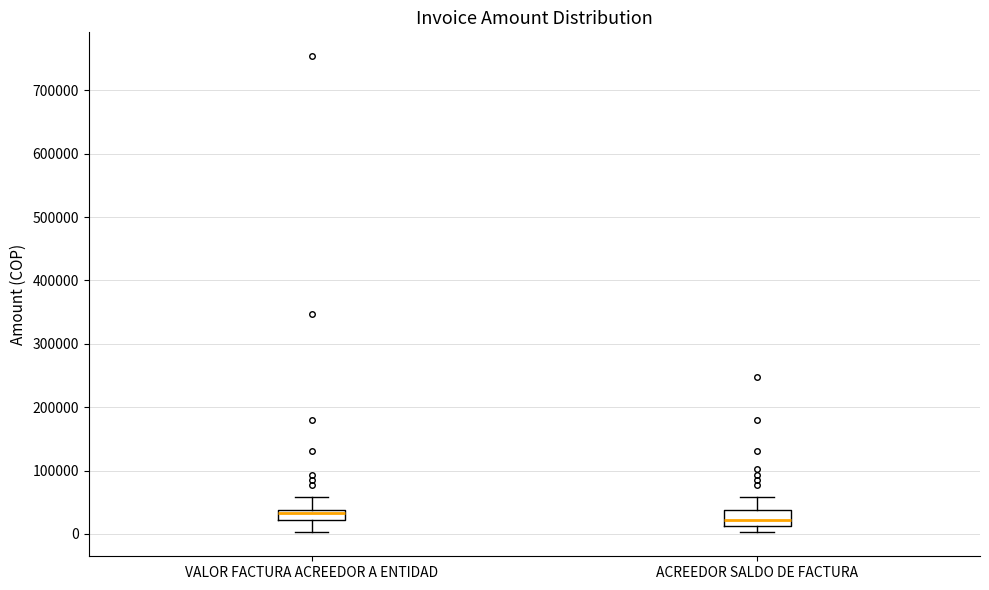

Which box has the lowest median line?

ACREEDOR SALDO DE FACTURA